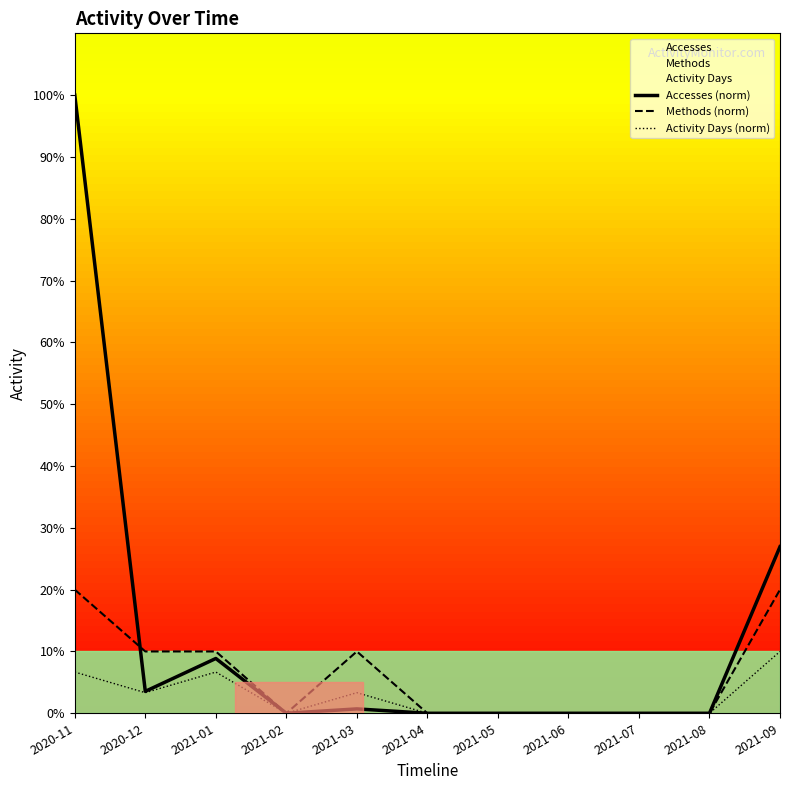

Is the value of Accesses (norm) at 2021-09 greater than the value of Methods (norm) at 2020-12?

Yes